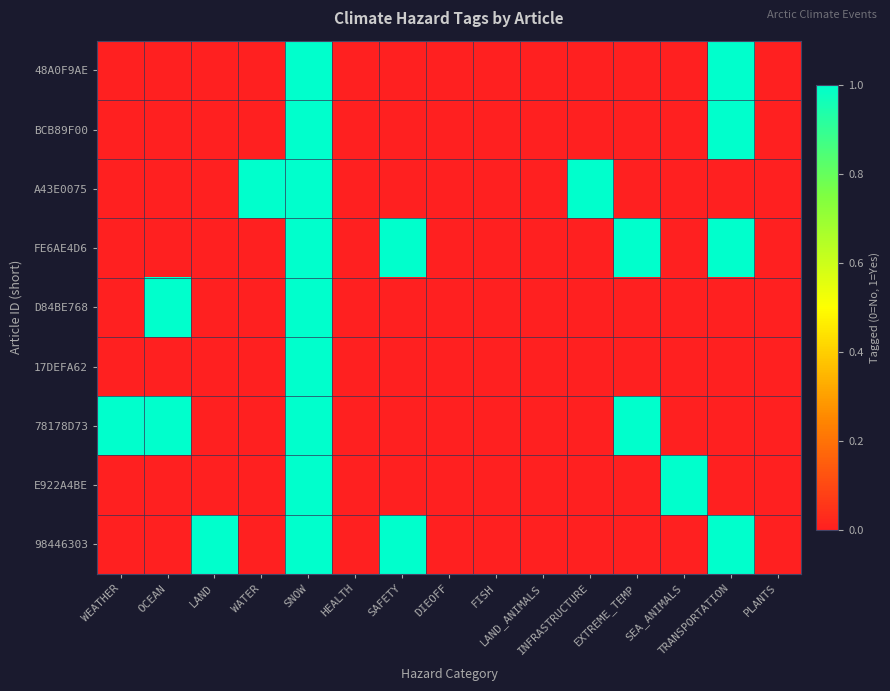

Rank the series by their maximum value, from lowest to highest.

48A0F9AE, BCB89F00, A43E0075, FE6AE4D6, D84BE768, 17DEFA62, 78178D73, E922A4BE, 98446303